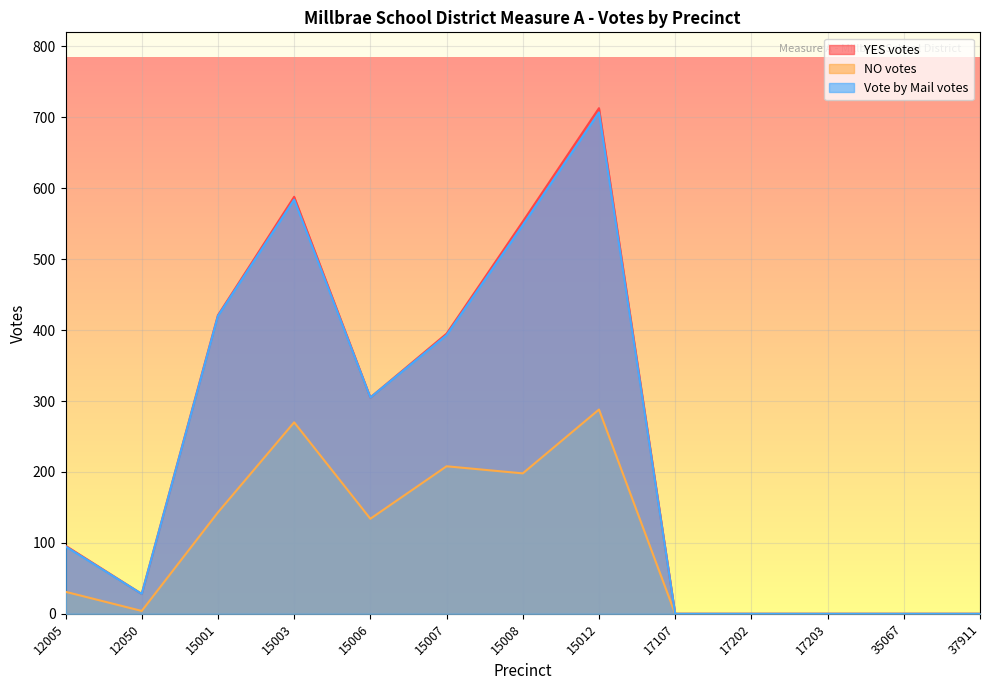

At which category is the sum across all series the highest?

15012